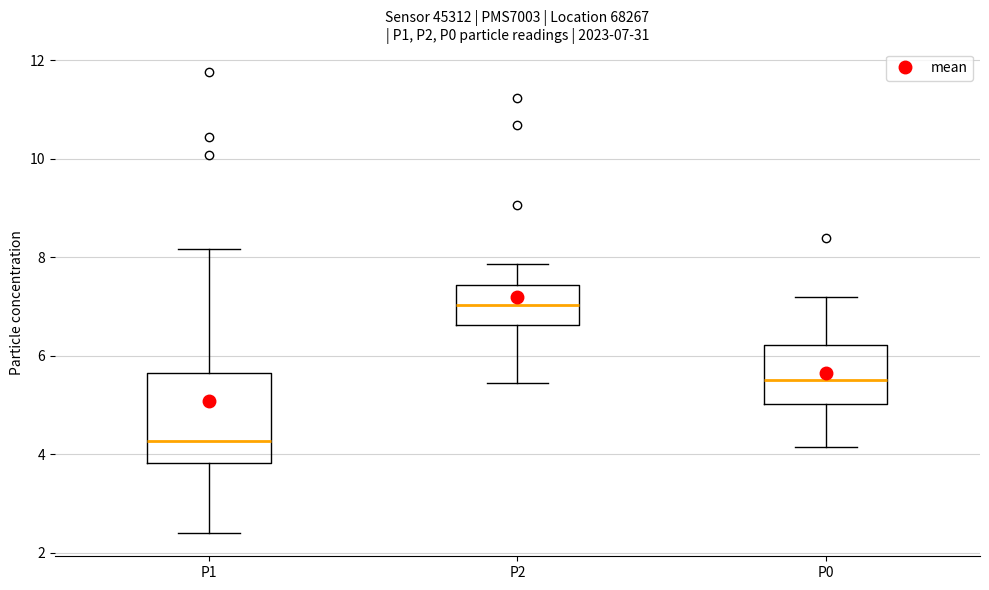

Which box is the tallest, from its lower edge to its upper edge?

P1